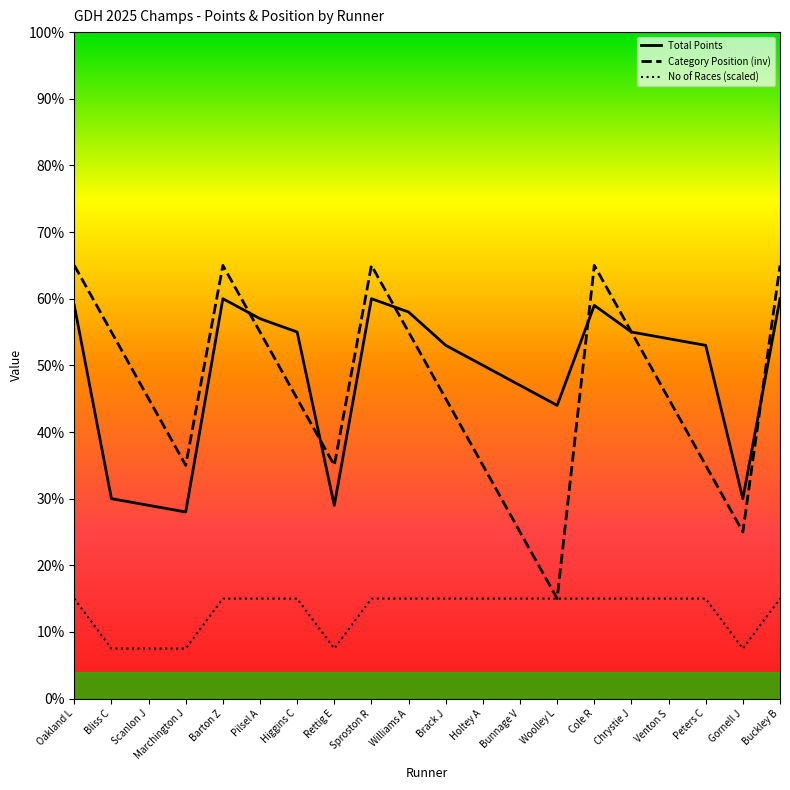

Which series has the largest total across all categories?

Total Points